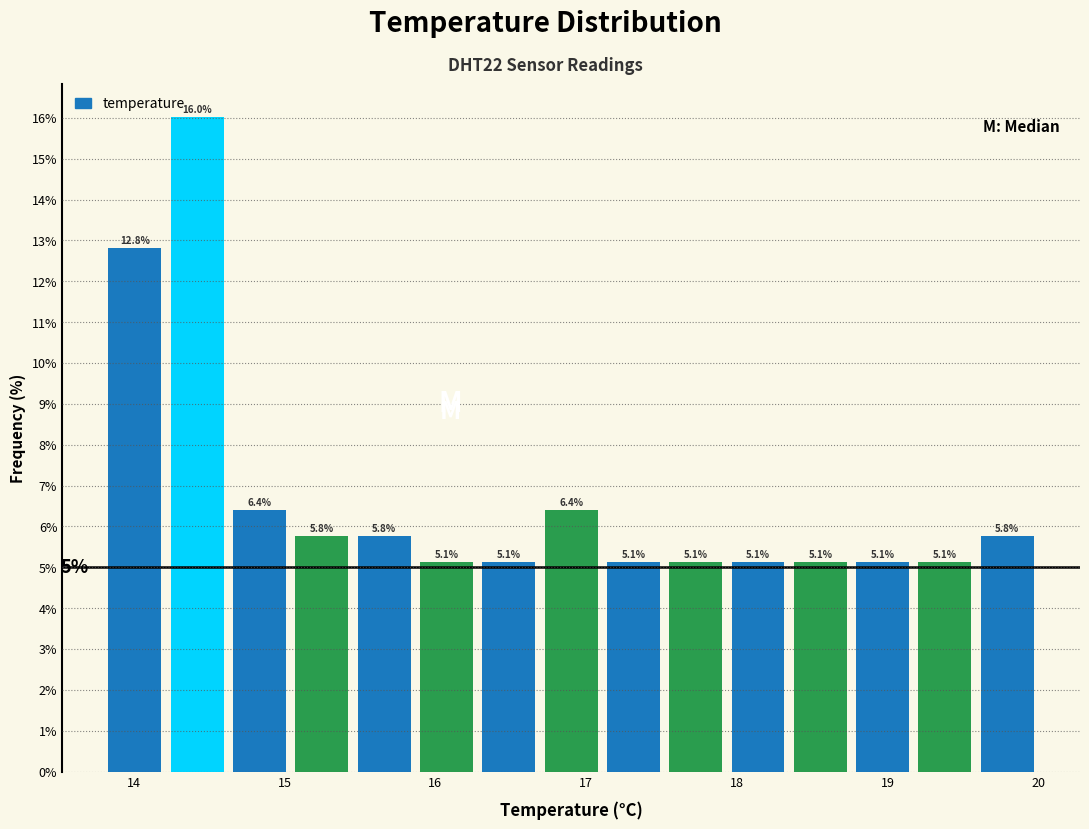

Reading left to right, list every bar in this chart as the range it spans on the x-axis followed by its height. The bar edges are not printed on the chart, so give them approximately, as read against the axis.

13.8 to 14.2: 12.8
14.2 to 14.6: 16.0
14.6 to 15.0: 6.4
15.0 to 15.5: 5.8
15.5 to 15.9: 5.8
15.9 to 16.3: 5.1
16.3 to 16.7: 5.1
16.7 to 17.1: 6.4
17.1 to 17.5: 5.1
17.5 to 17.9: 5.1
17.9 to 18.3: 5.1
18.3 to 18.8: 5.1
18.8 to 19.2: 5.1
19.2 to 19.6: 5.1
19.6 to 20.0: 5.8